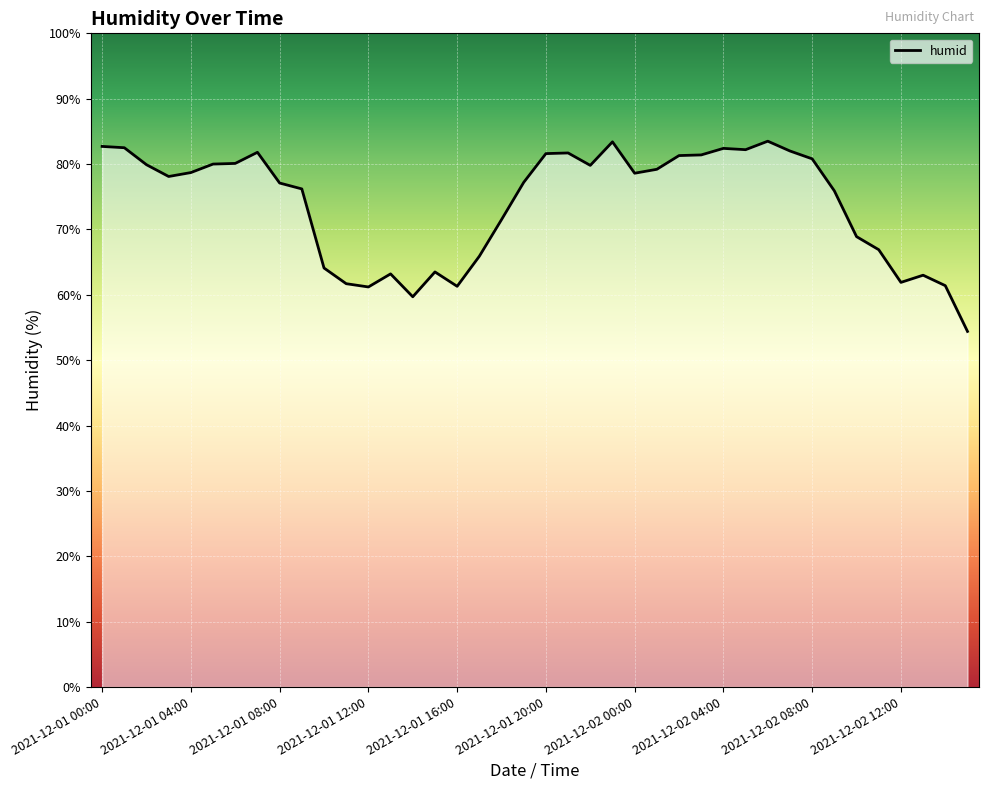

What is the maximum value shown in the chart?

83.5